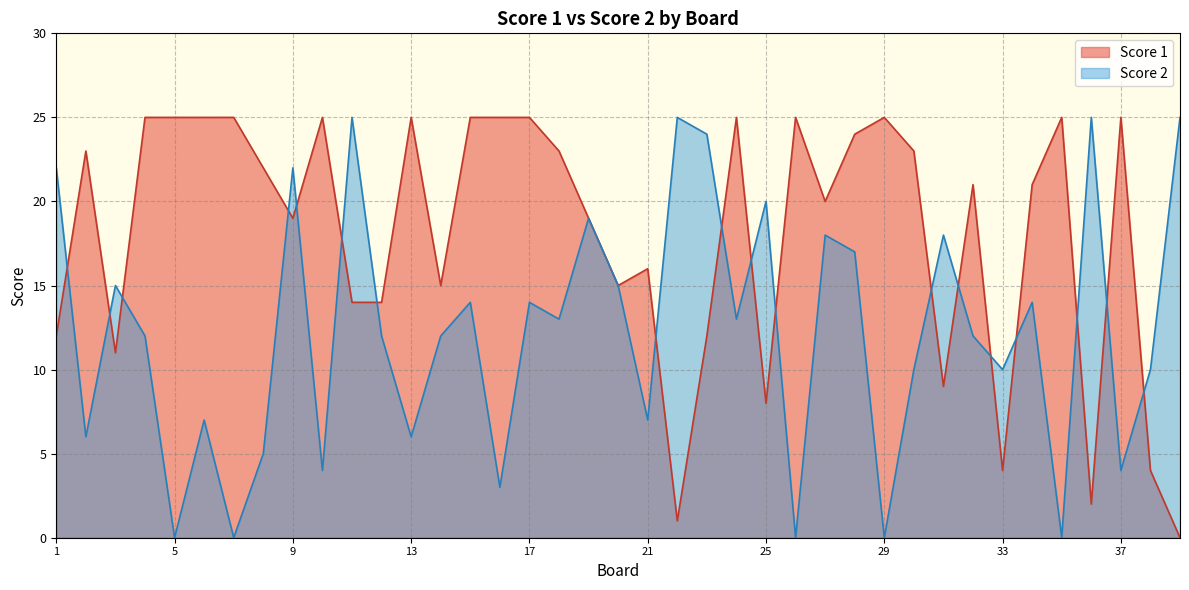

What is the sum of the Score 1 values at 4 and 9?

44